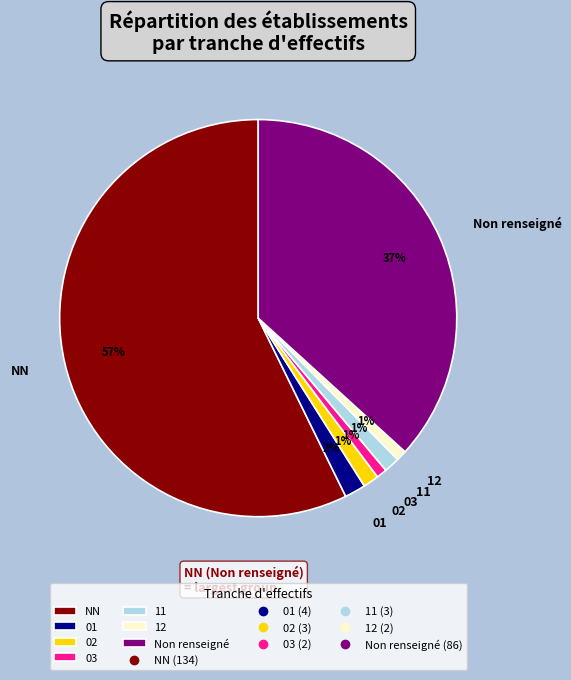

True or false: 11 accounts for 11% of the total.

False